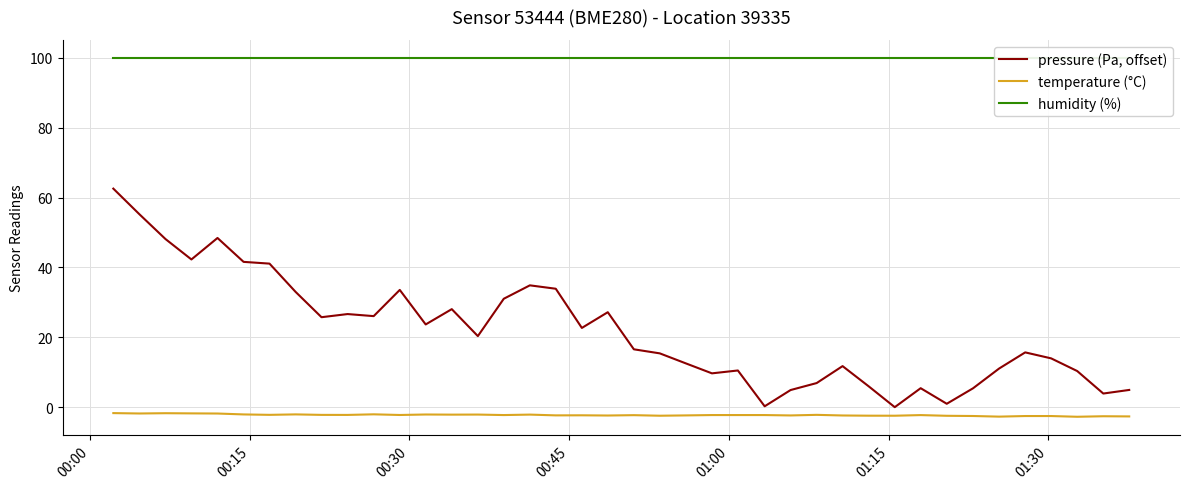

How many series are shown in this chart?

3